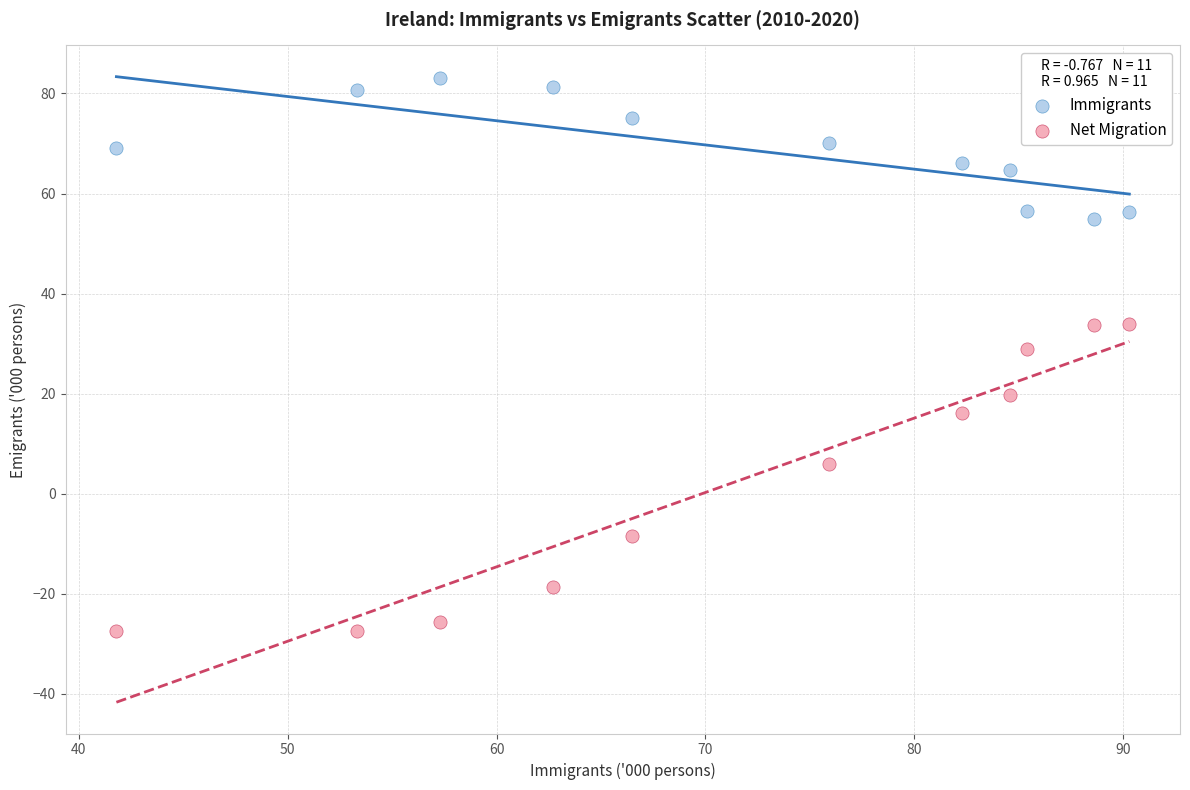

Which series reaches the minimum Y coordinate?

Net Migration